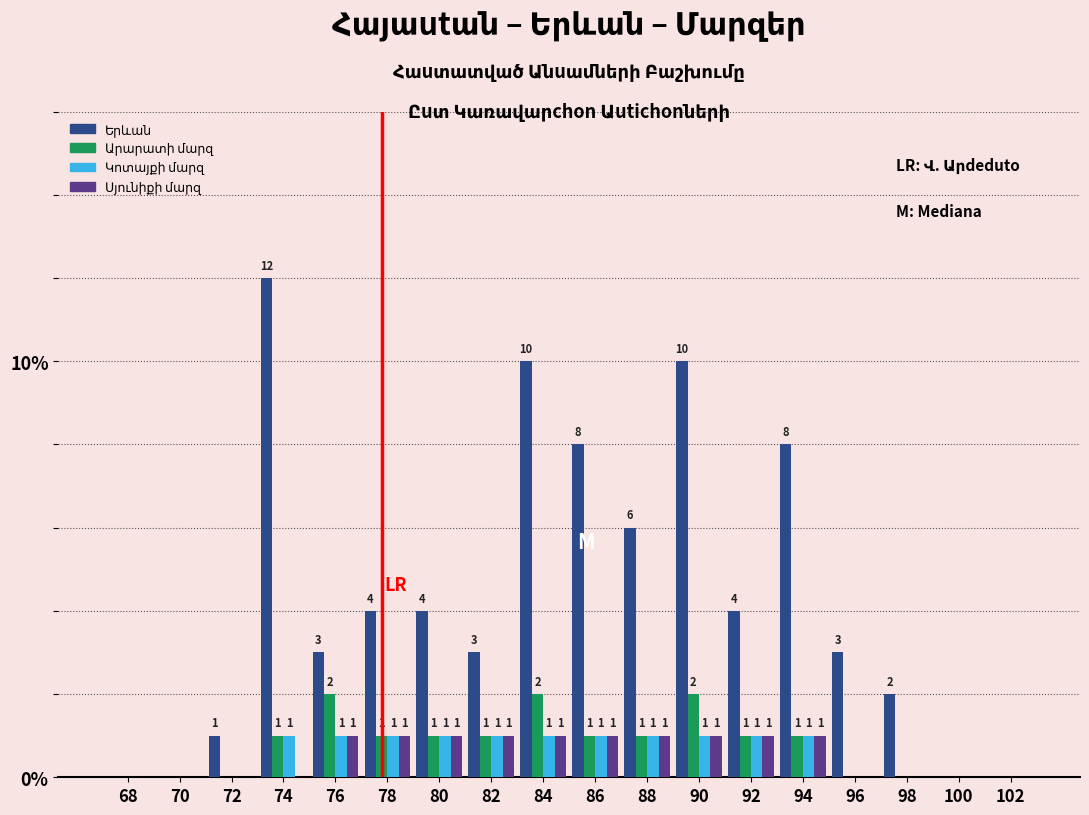

What is the total value across all series at 92?

7